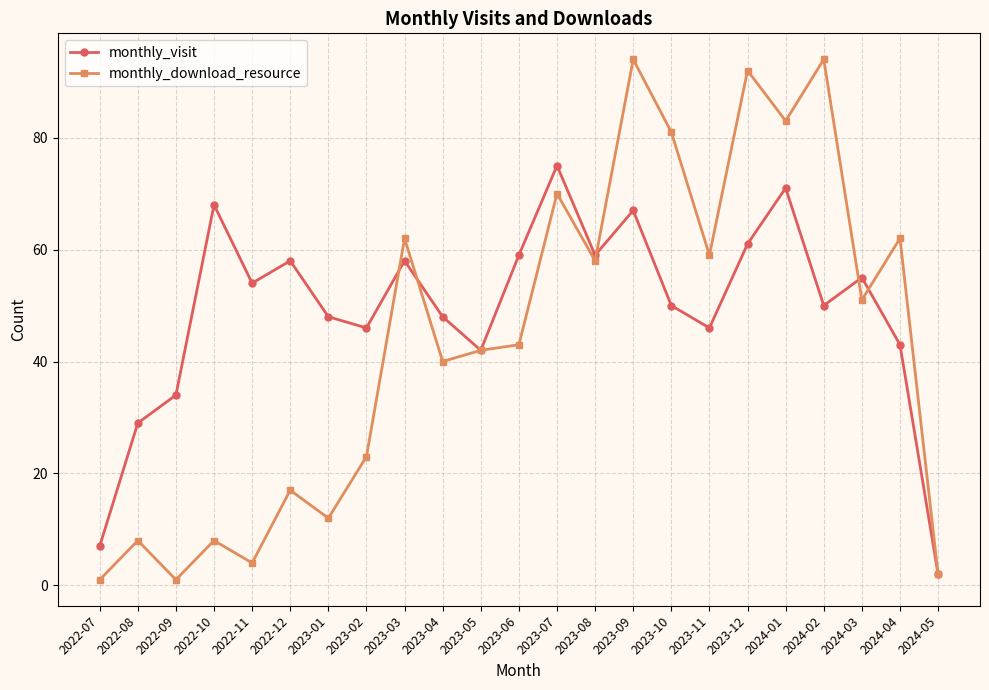

What is the label of the 1st point from the right?

2024-05